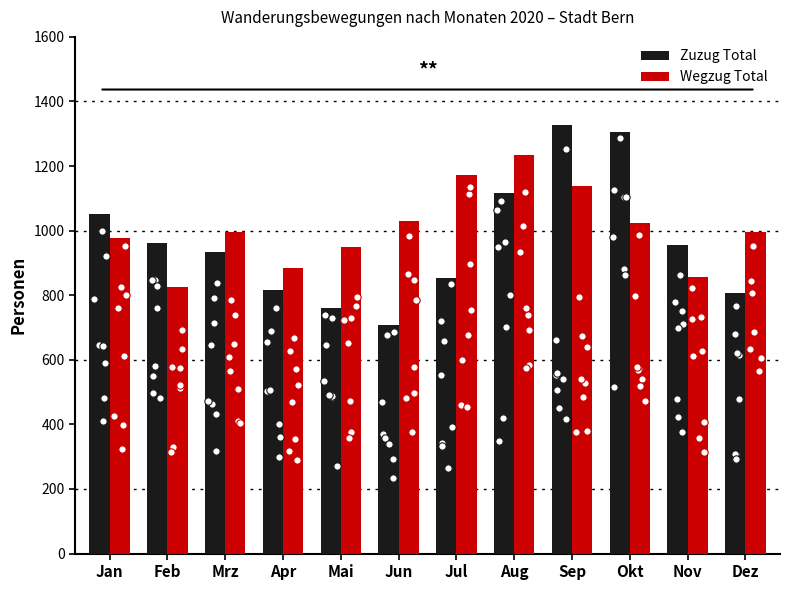

Is the value of Wegzug Total at Mrz greater than the value of Zuzug Total at Mai?

Yes